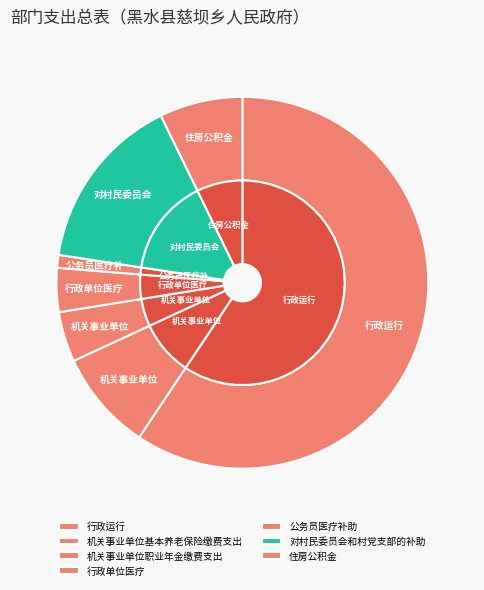

What percentage do 机关事业单位基本养老保险缴费支出 and 行政运行 together represent?

68.1%